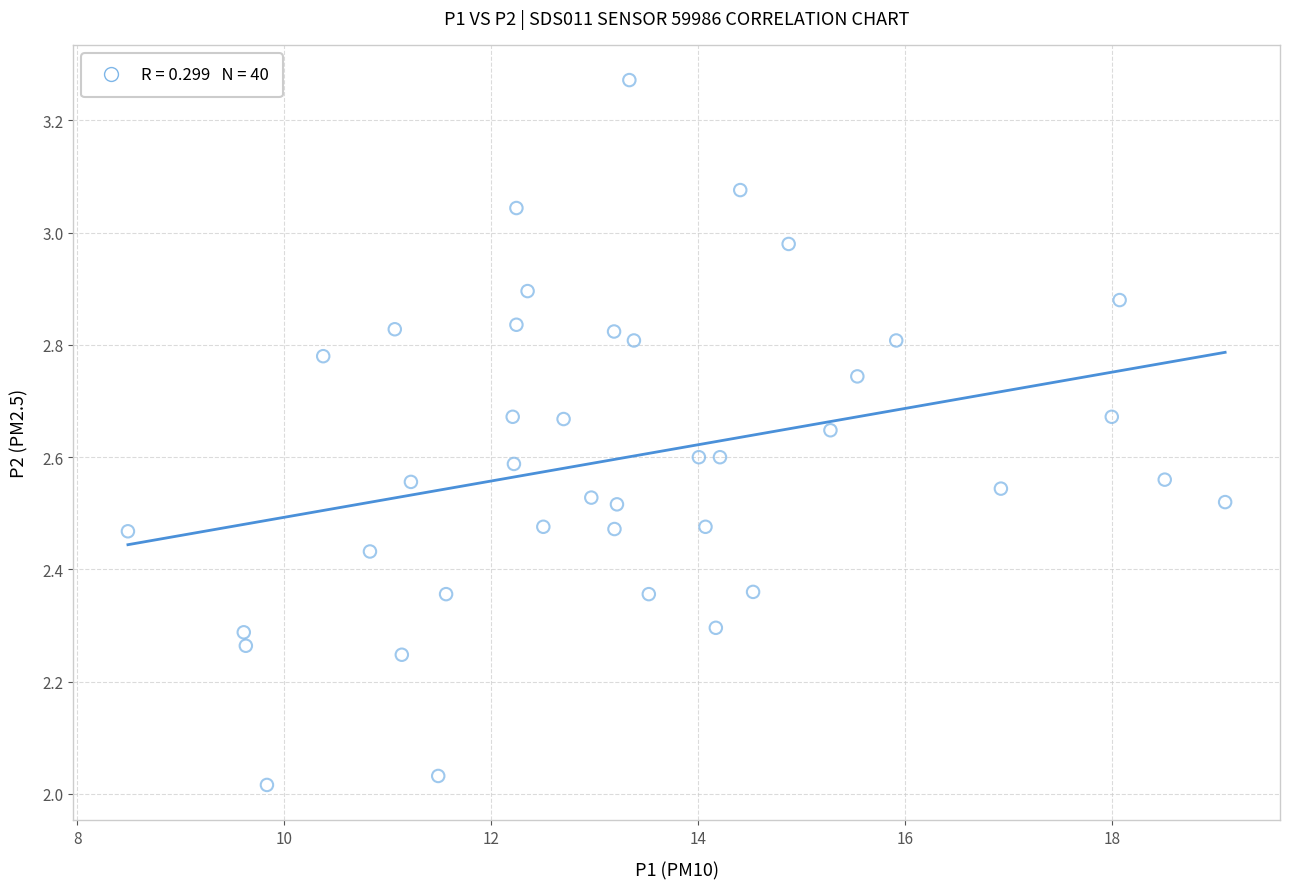

What is the range of X values (max minus min)?

10.6